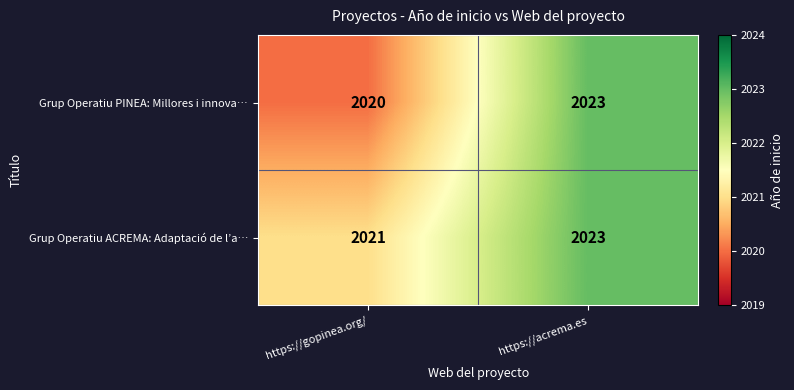

At which label is Grup Operatiu ACREMA: Adaptació de l’a… closest to 2022?

https://gopinea.org/